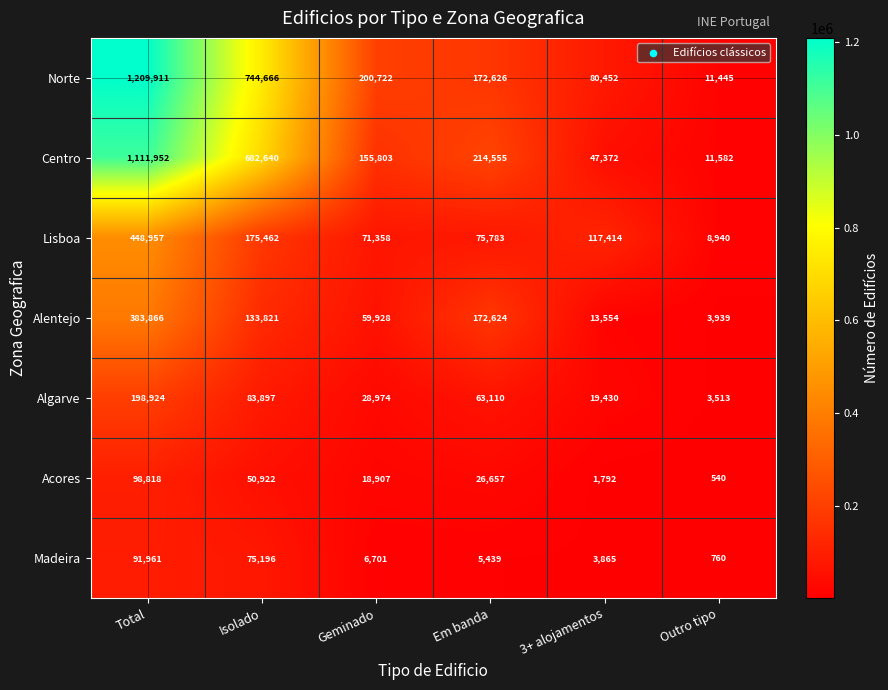

Is it true that Acores equals 540 at Outro tipo?

True